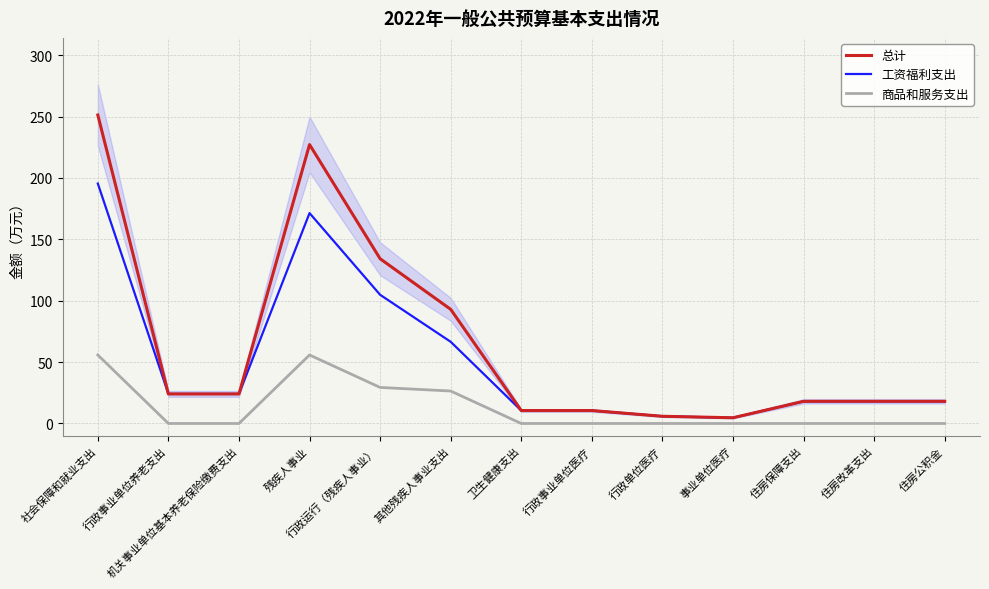

At which category does 总计 reach its first local valley?

事业单位医疗